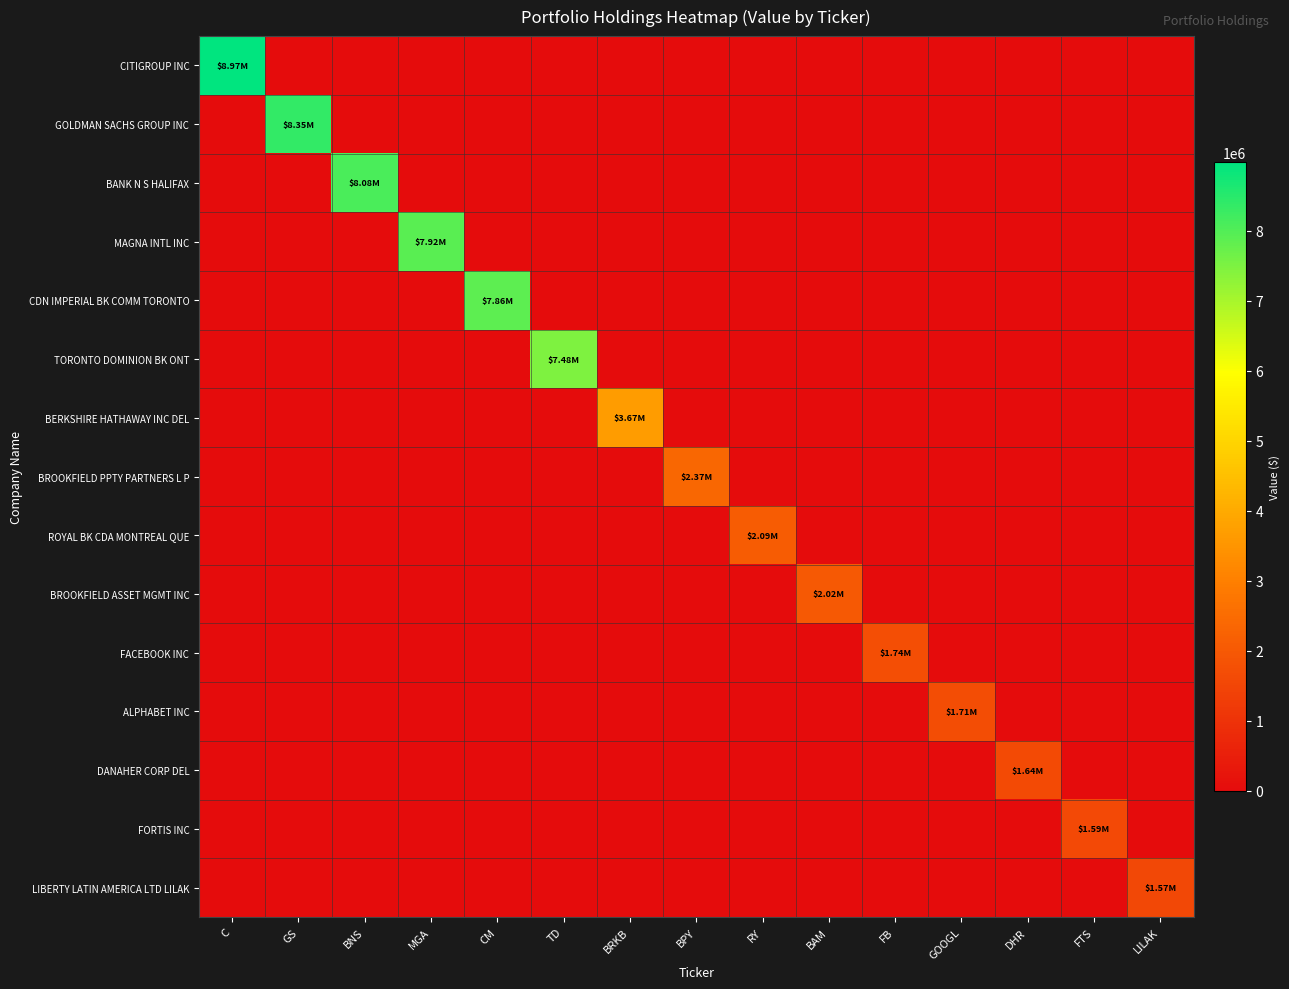

At which category is the sum across all series the highest?

C